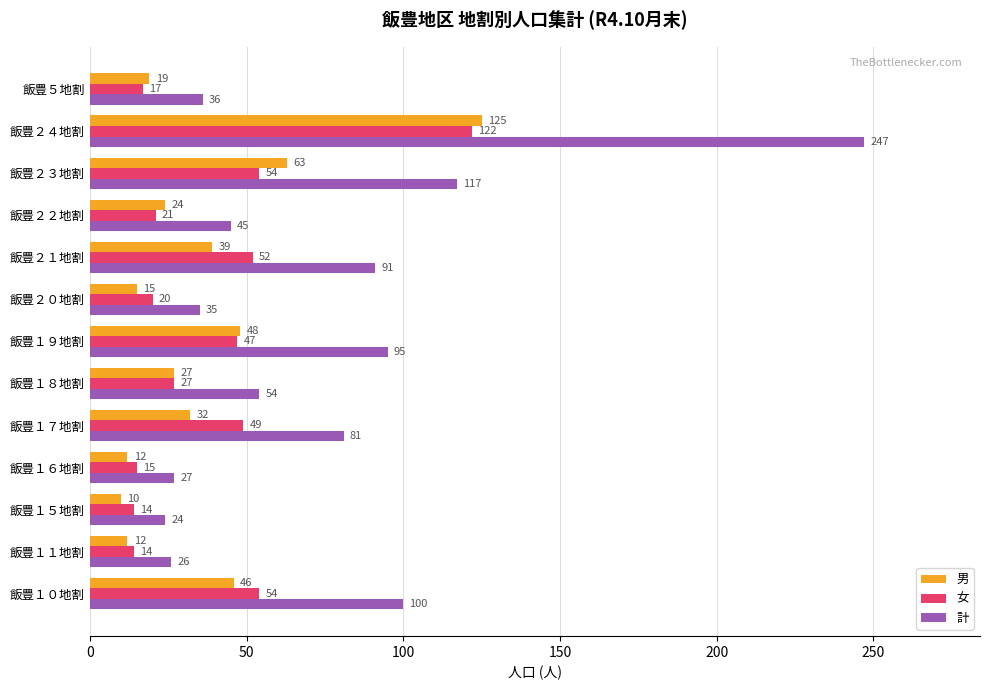

What is the highest value of the 女 series?

122